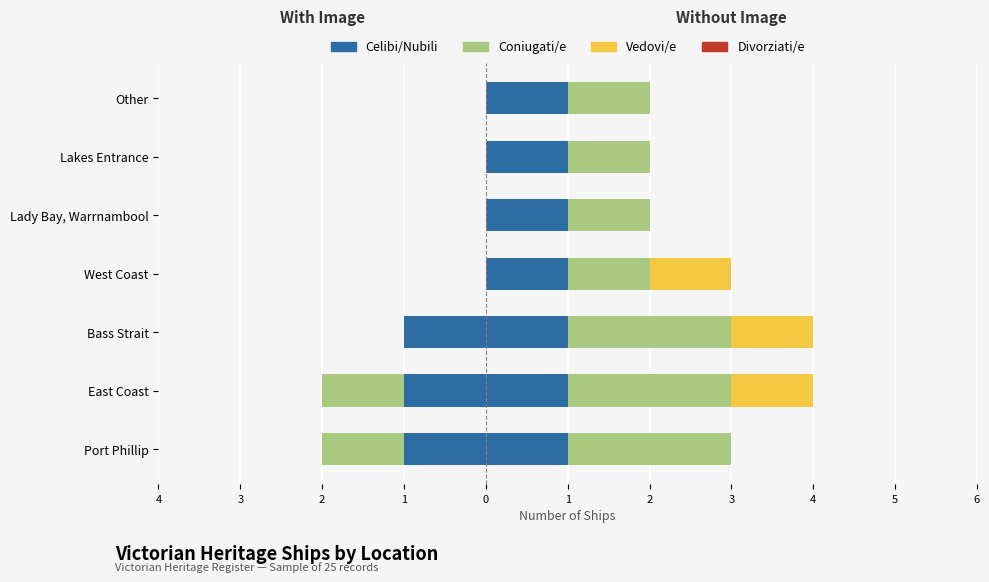

Which series has the widest spread of values?

With Image (primary)